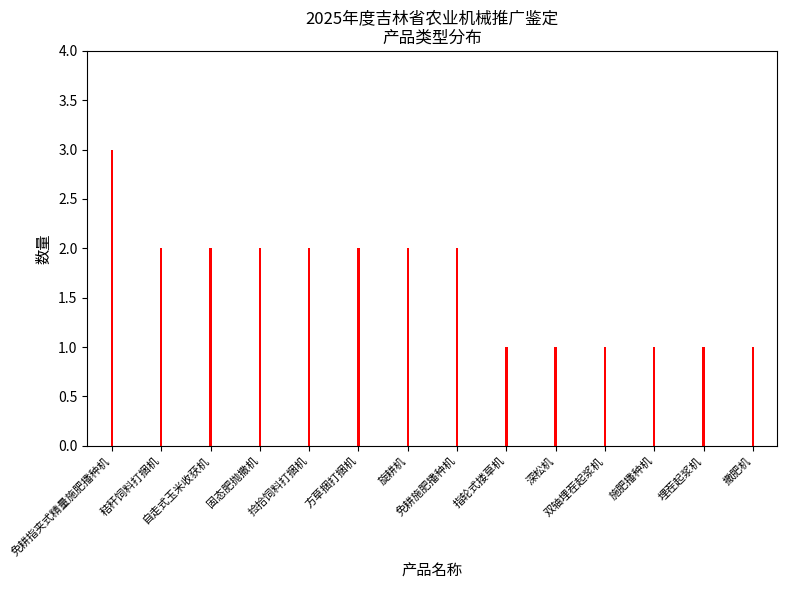

Where is the data nearest to the value 2?

秸秆饲料打捆机